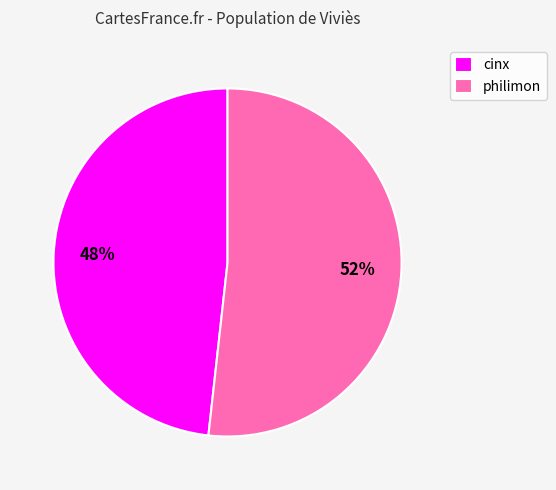

Which slice represents more than half of the pie?

philimon